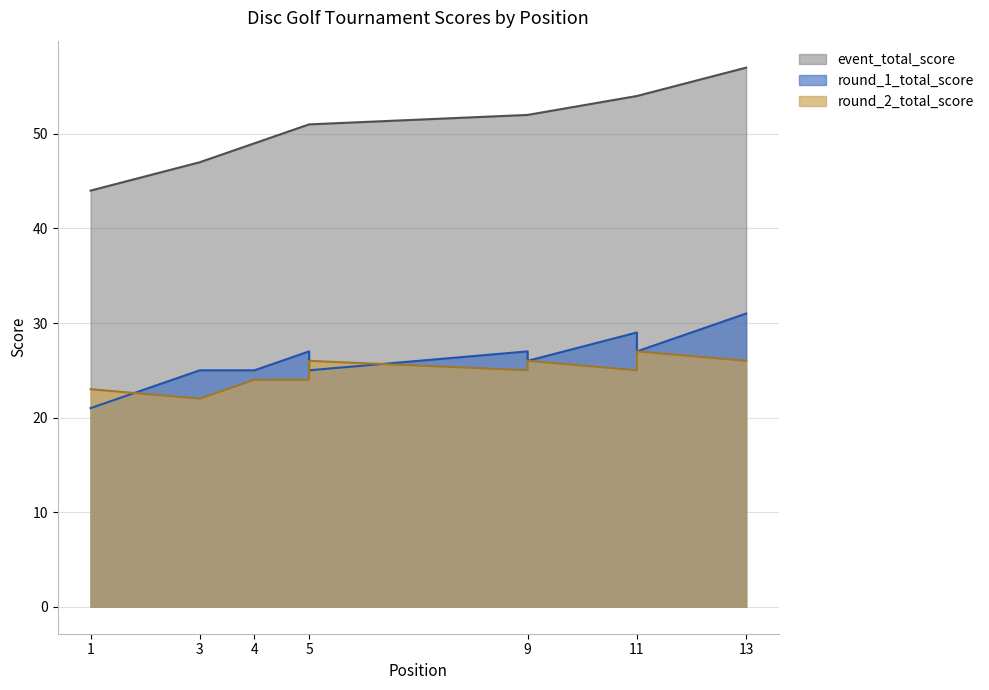

The value of event_total_score at 9 is 12. True or false?

False